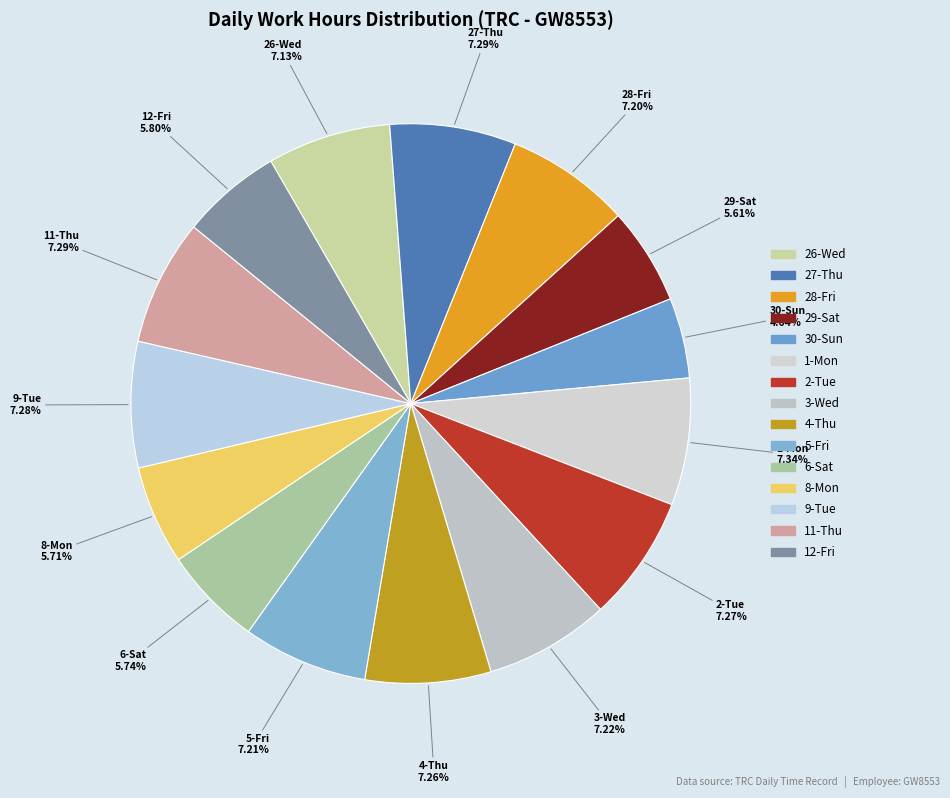

What percentage do 8-Mon and 9-Tue together represent?

13.0%